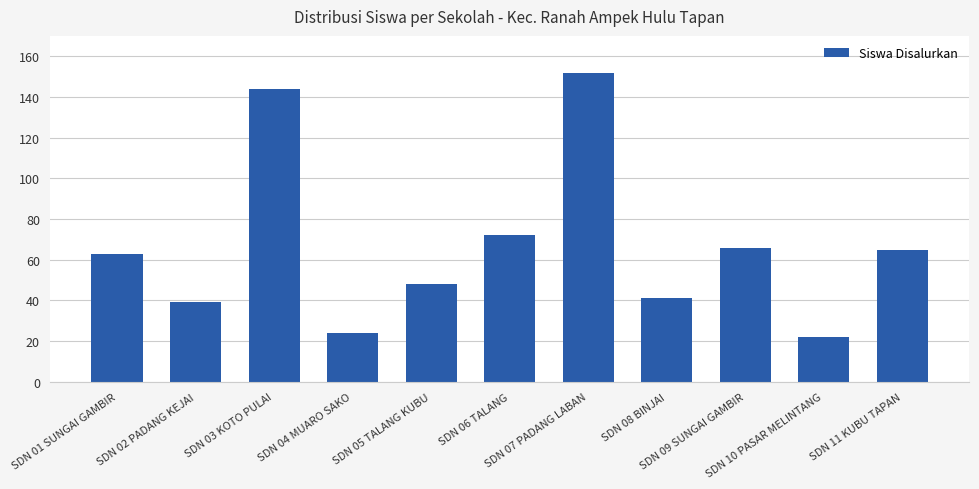

What is the difference between the maximum and minimum values?

130